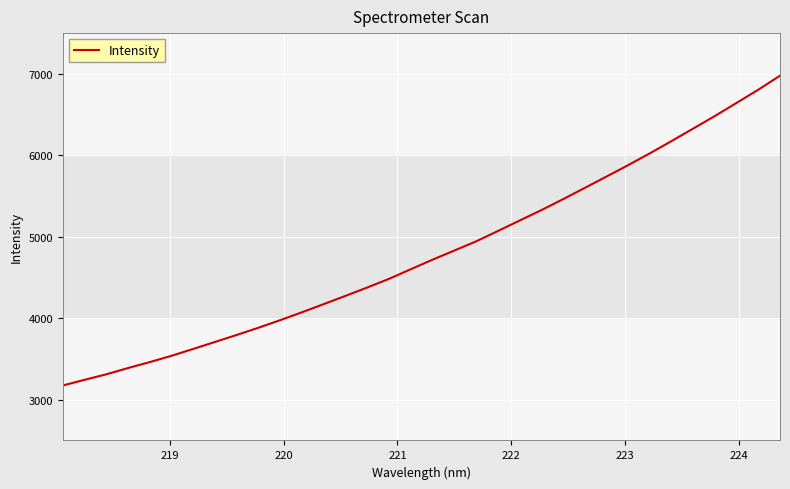

What is the maximum value shown in the chart?

6977.4